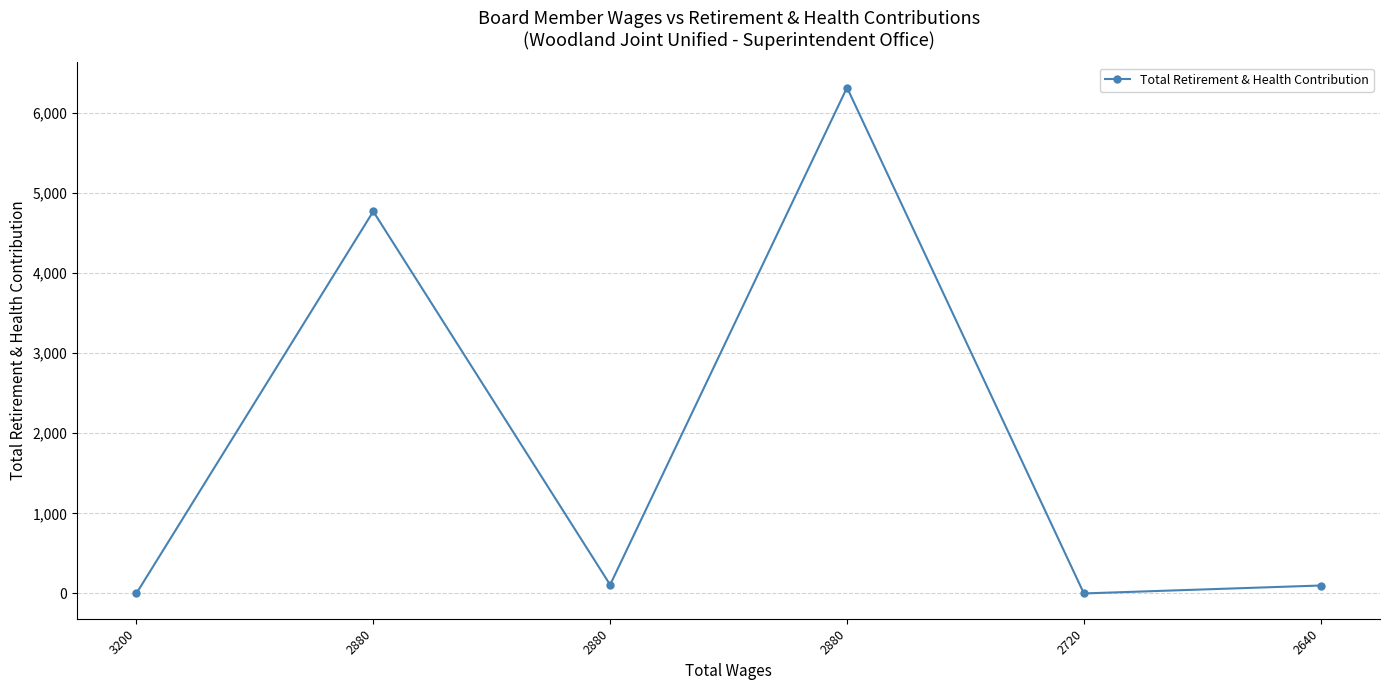

How many points are lower than both their immediate neighbors (excluding endpoints)?

2